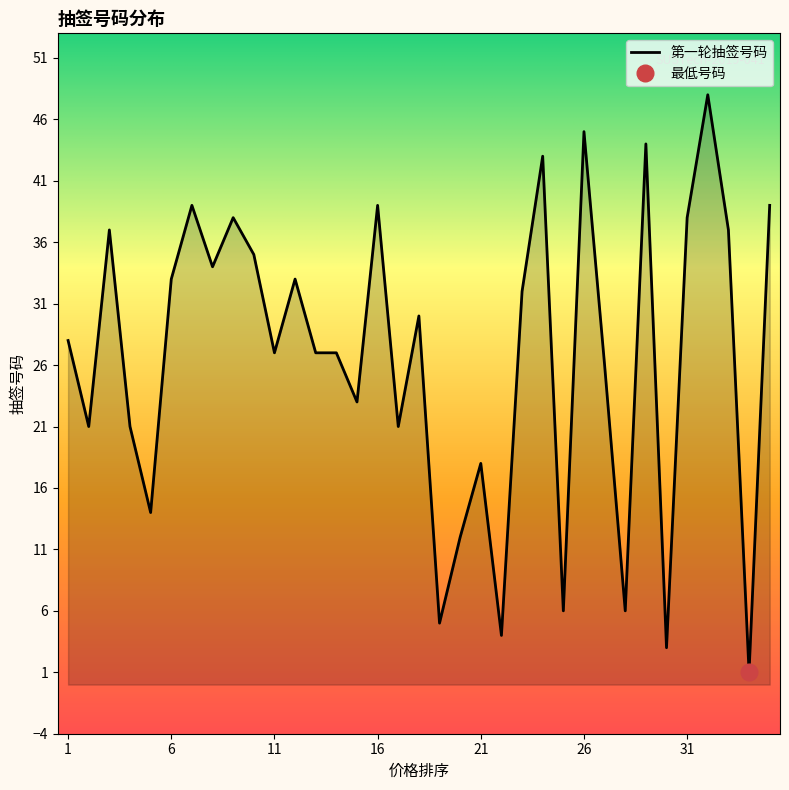

What value does the data have at 5?

14